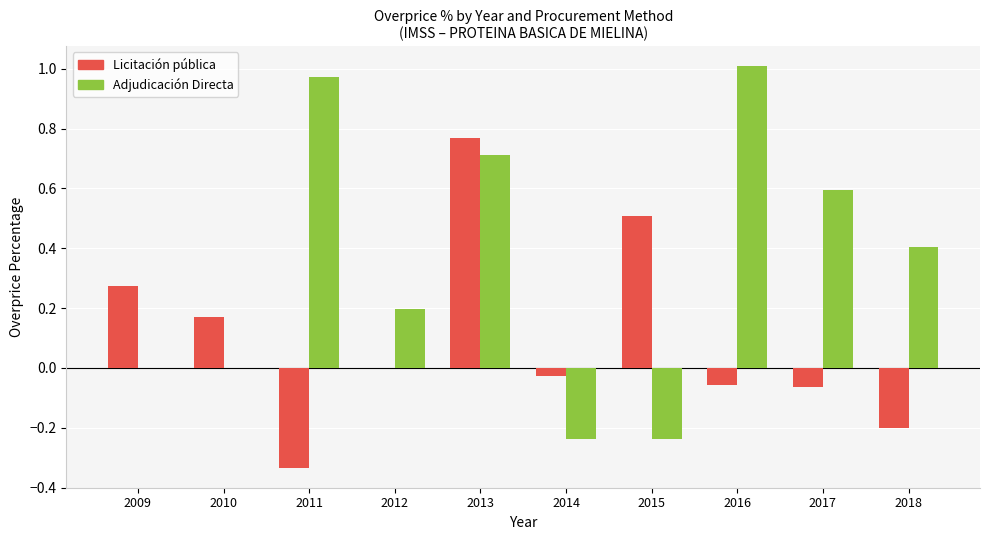

Are the bars horizontal?

No